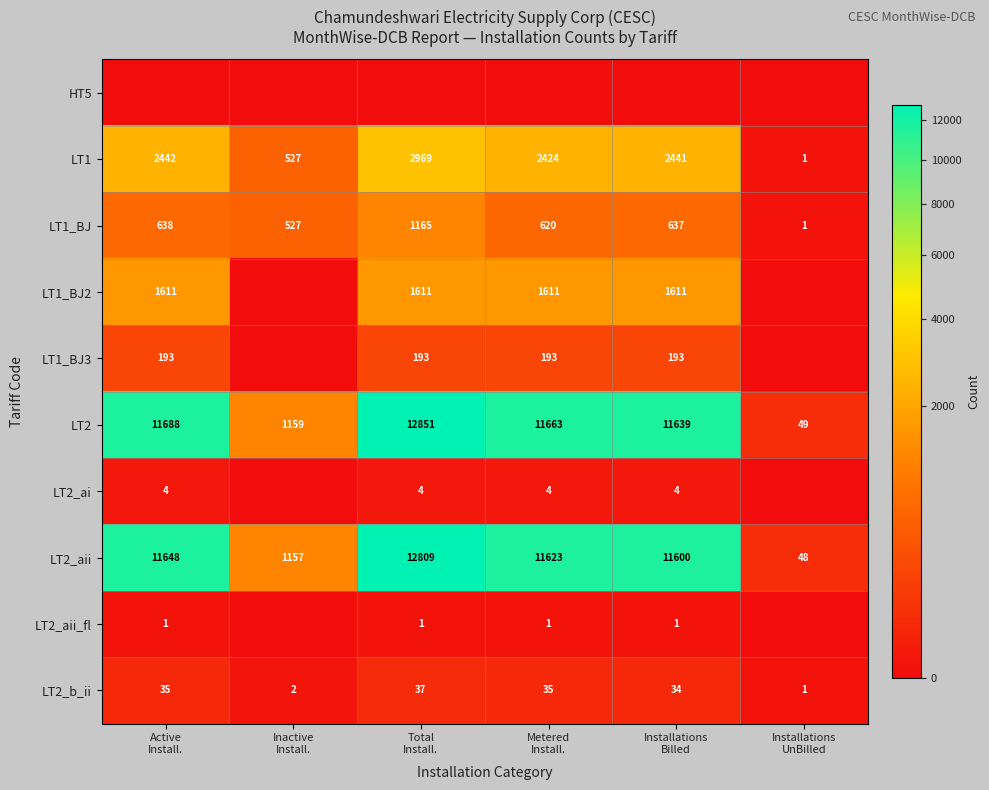

What is the total value across all series at Active
Install.?

28260